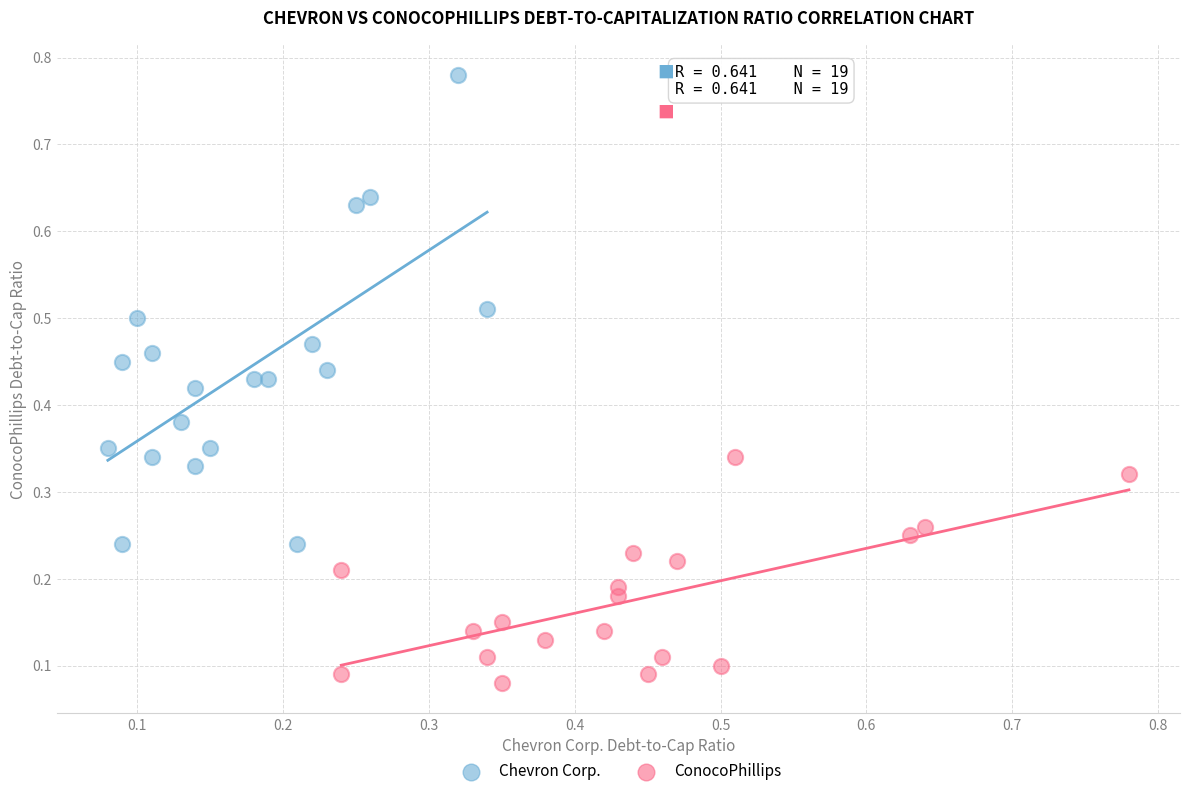

Which series contains the lowest Y value?

ConocoPhillips